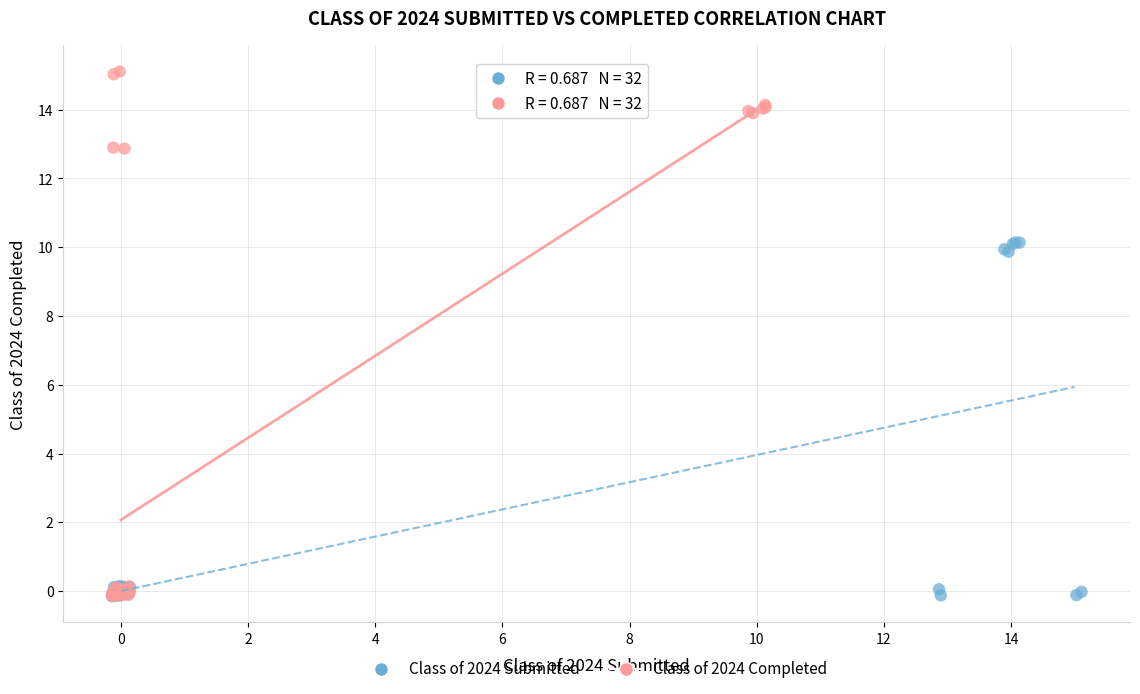

What are all the series names shown in the legend?

Class of 2024 Submitted, Class of 2024 Completed